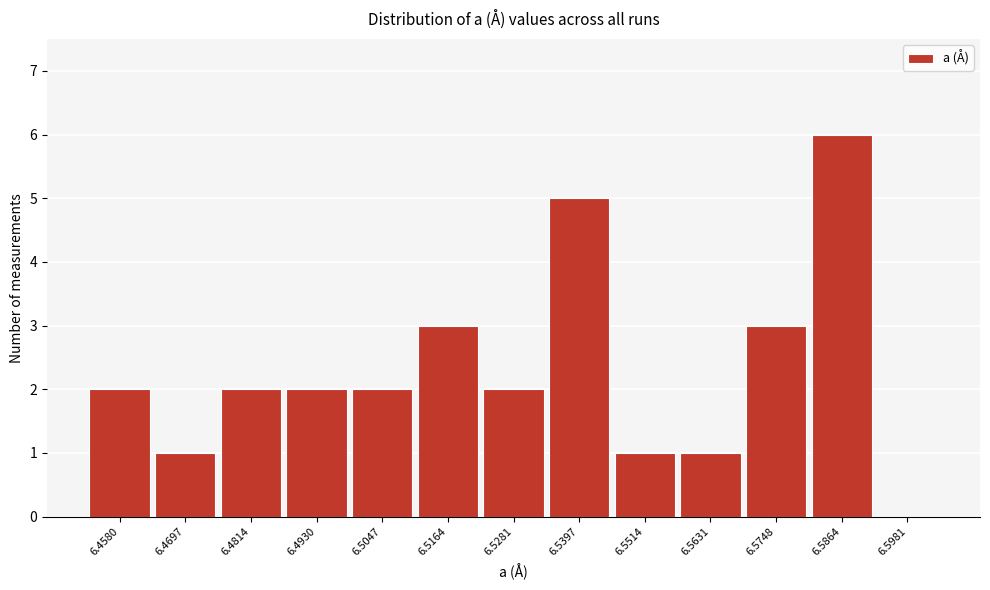

Reading left to right, list all the values displayed in this chart.

6.4580=2	6.4697=1	6.4814=2	6.4930=2	6.5047=2	6.5164=3	6.5281=2	6.5397=5	6.5514=1	6.5631=1	6.5748=3	6.5864=6	6.5981=0